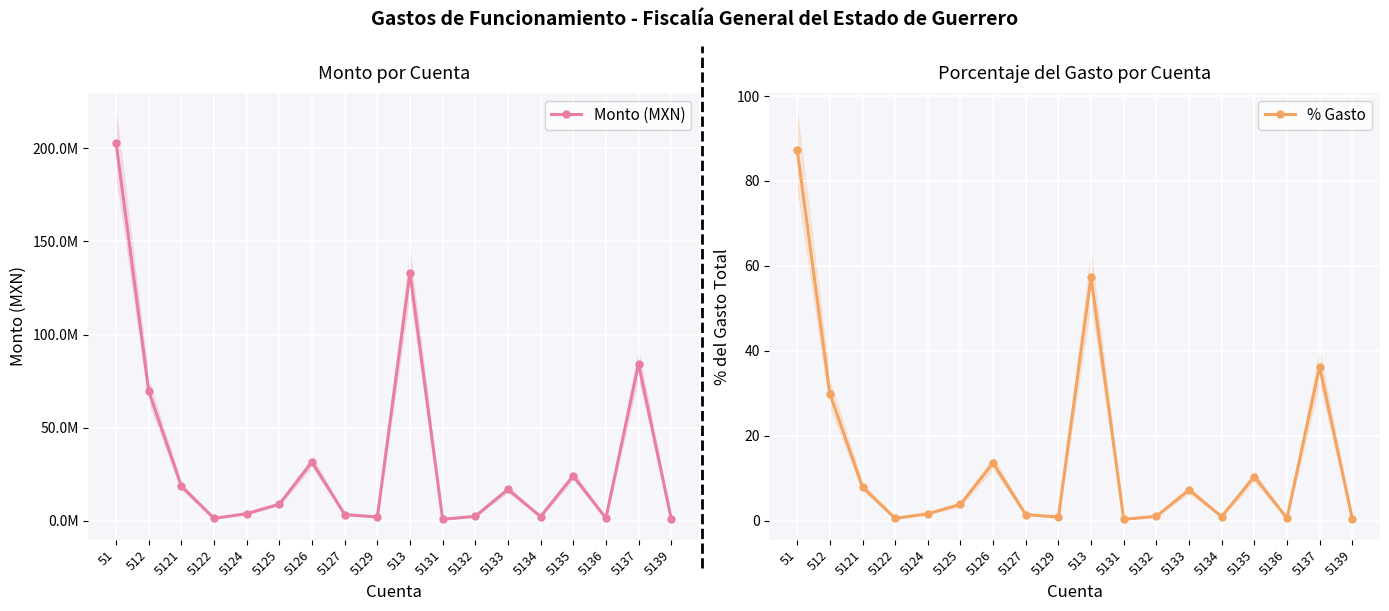

What is the difference between the Monto (MXN) values at 5137 and 51?

118414759.2